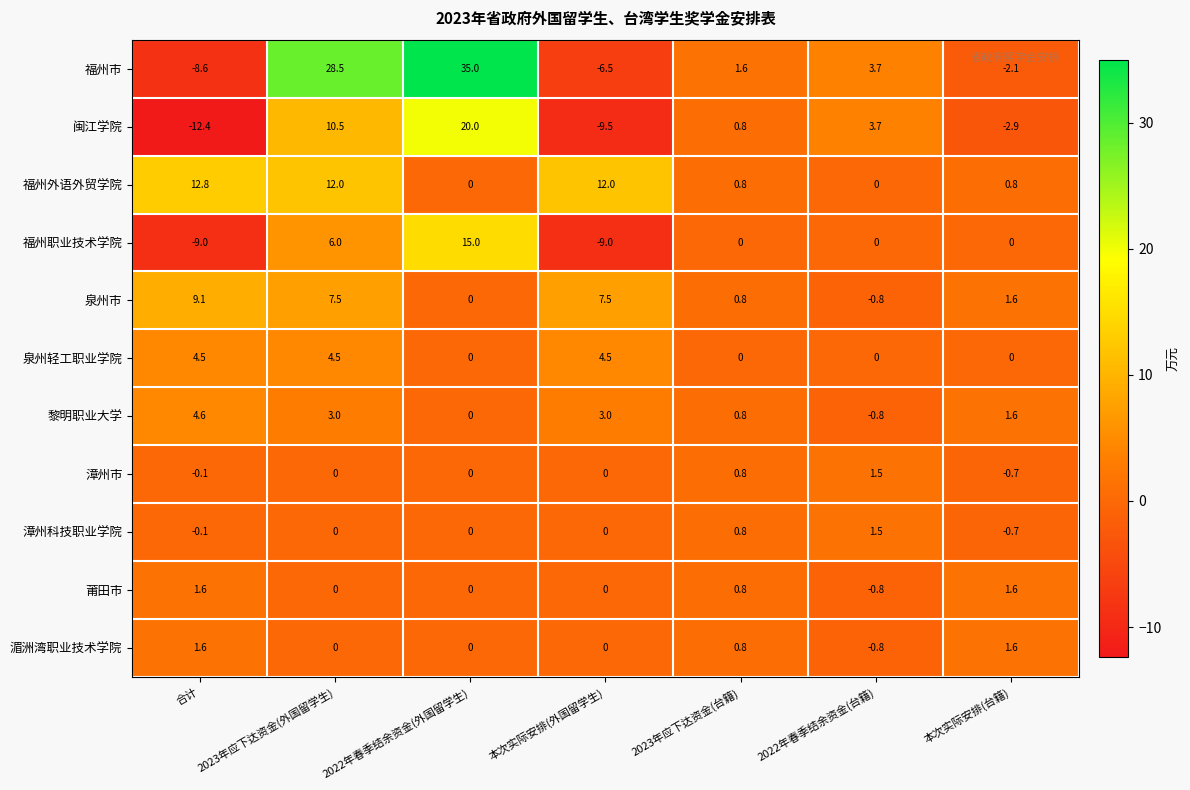

How many positive values does the 闽江学院 series have?

4